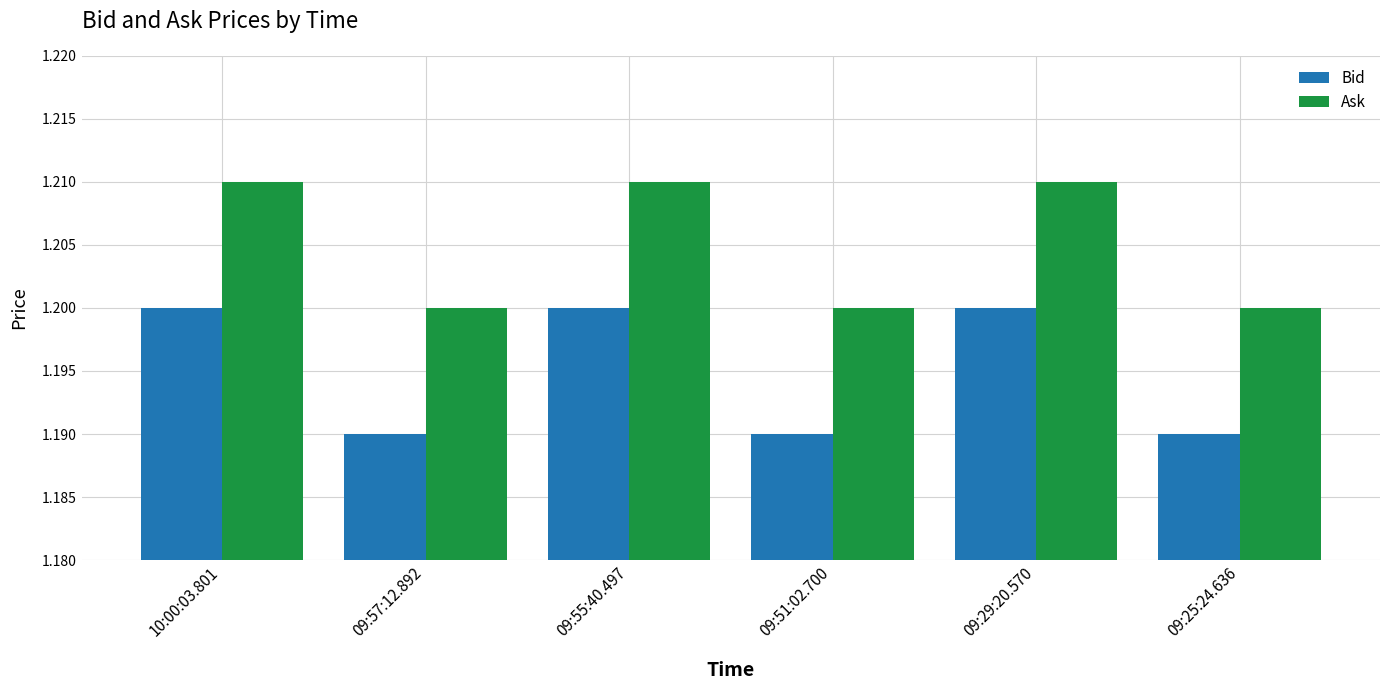

Rank the series at 09:29:20.570 from lowest to highest value.

Bid, Ask